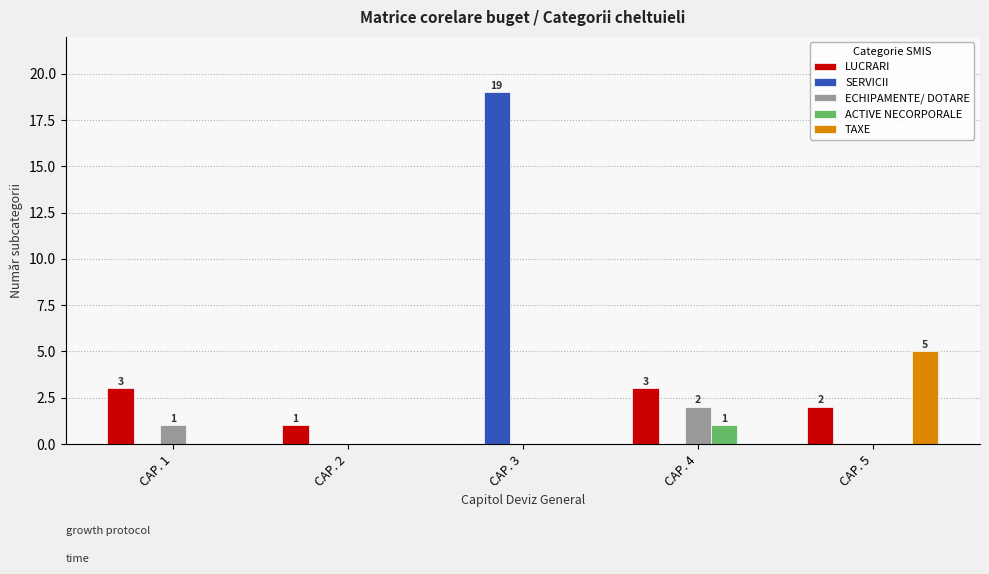

What is the sum of all SERVICII values?

19